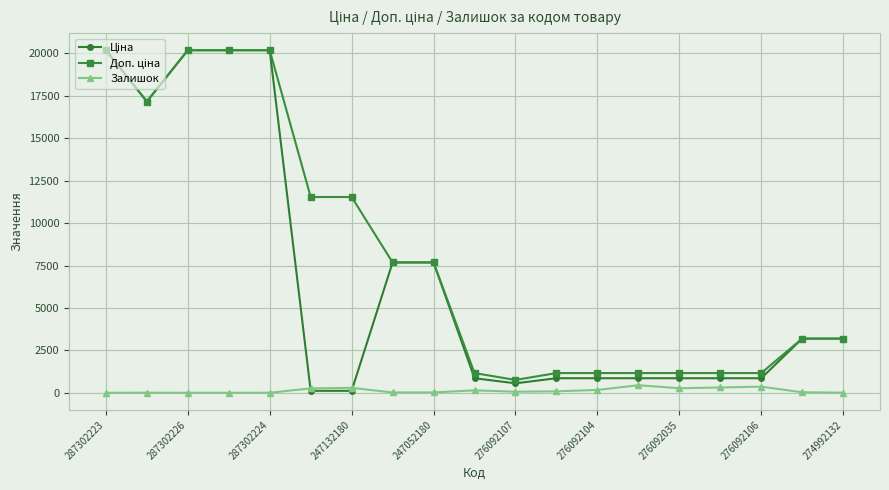

True or false: Залишок has more than 2 interior local peaks.

True